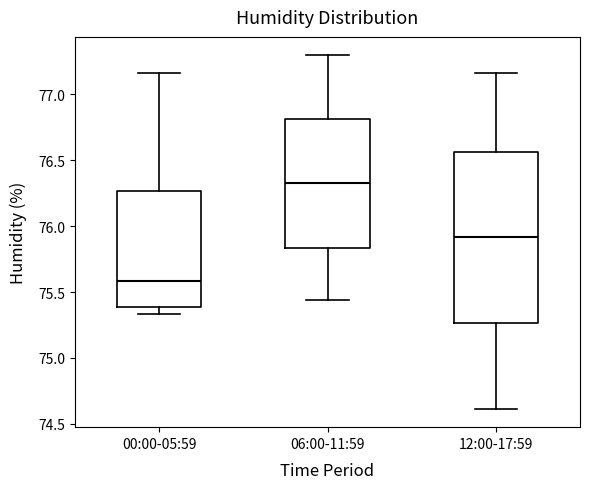

Where does the upper whisker of the box for 12:00-17:59 end on the y-axis? The values are not printed on the chart, so give them approximately, as read against the axis.

77.15